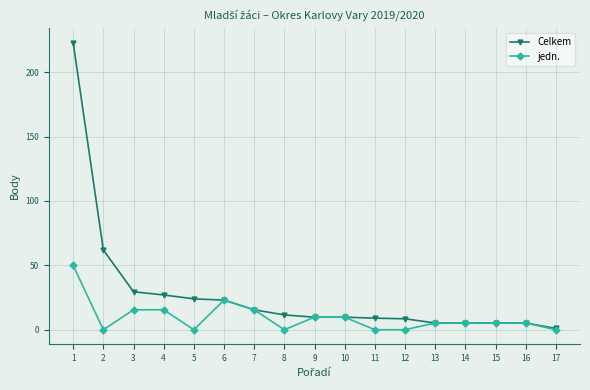

Rank the series by their maximum value, from highest to lowest.

Celkem, jedn.